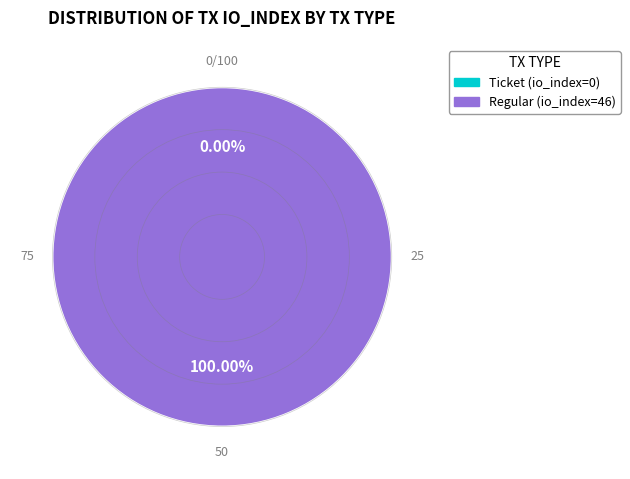

Which has a higher value, Ticket (io_index=0) or Regular (io_index=46)?

Regular (io_index=46)